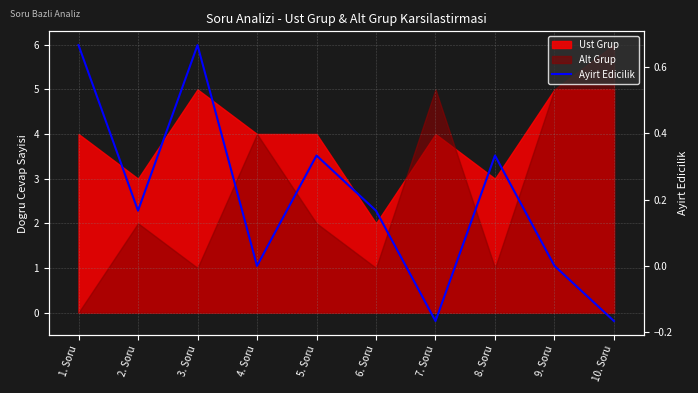

Is it true that the value at 10. Soru is -0.2?

False